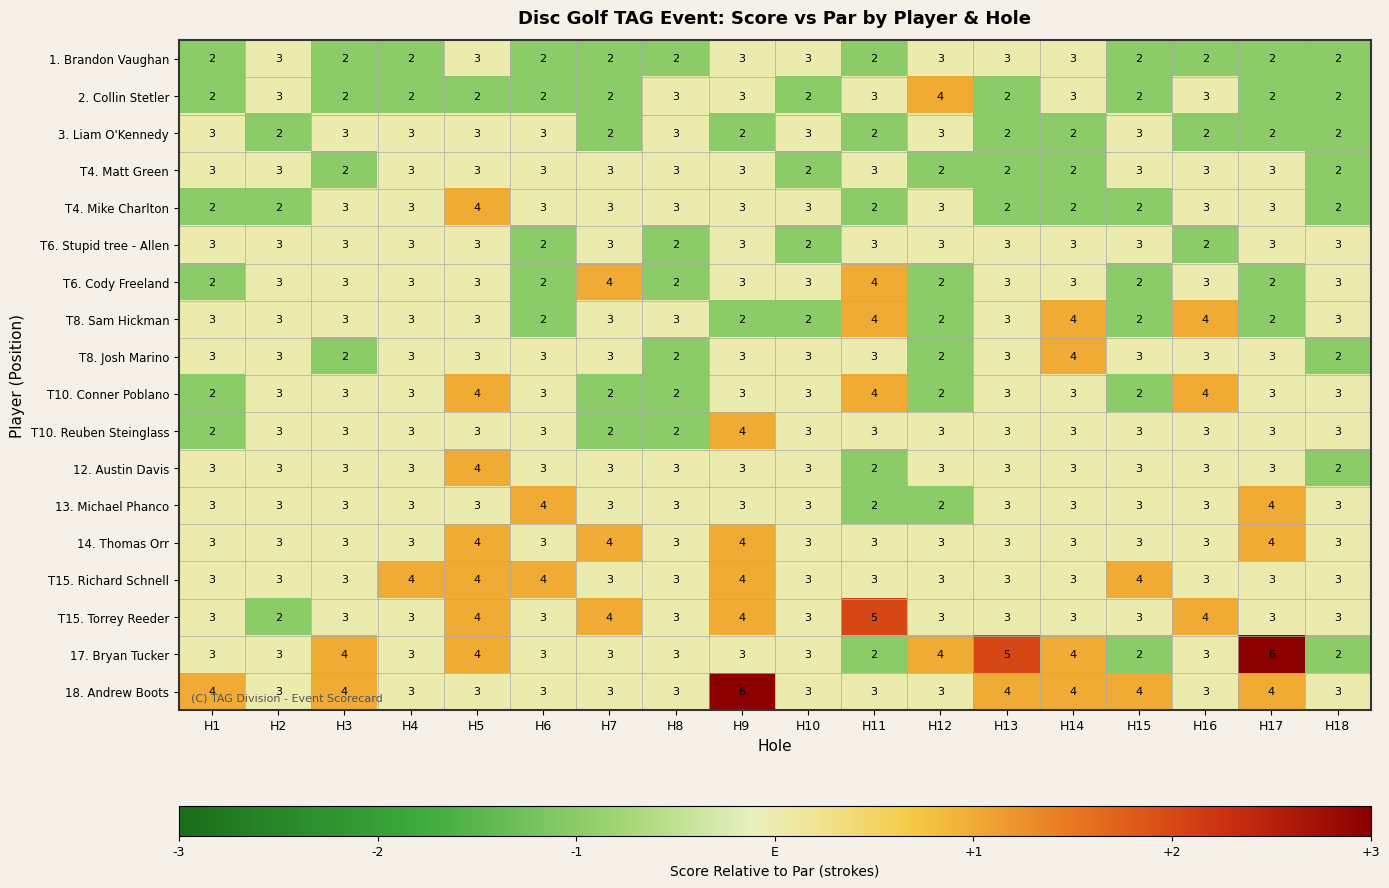

Is it true that T10. Conner Poblano equals 3 at H10?

True